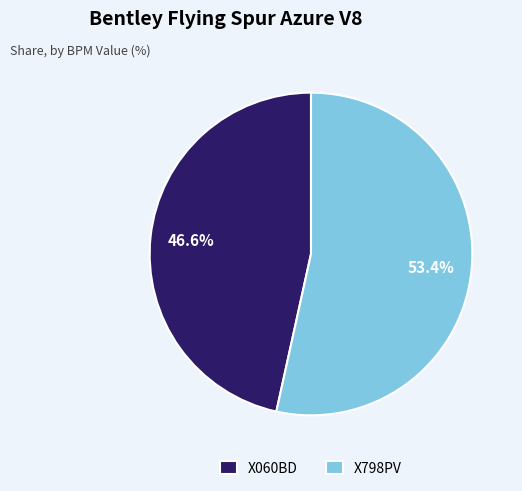

Is there a majority slice in this chart?

Yes